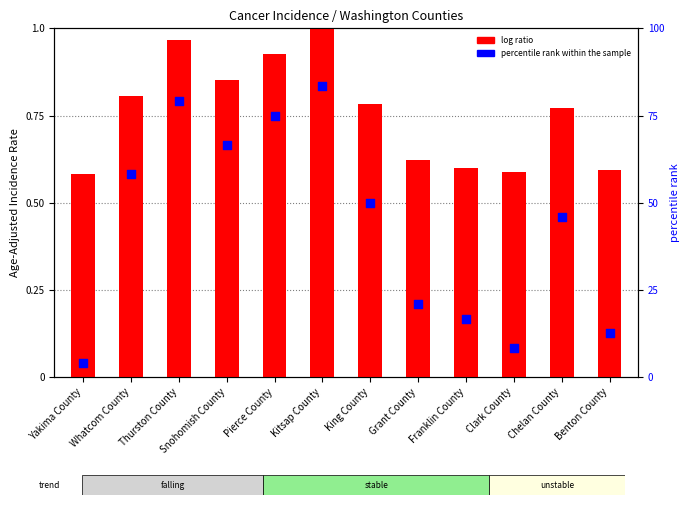

Which series has the largest total across all categories?

percentile rank within the sample